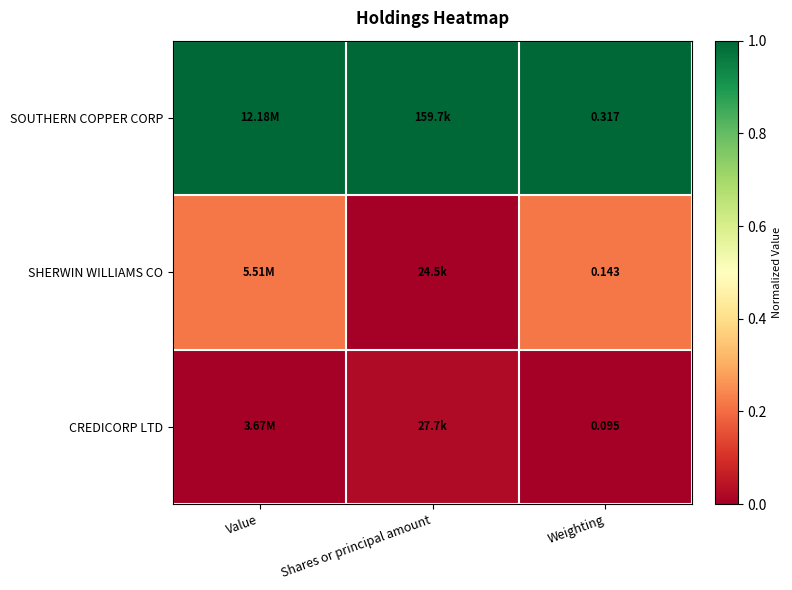

True or false: SOUTHERN COPPER CORP has a value of 1.0 at Shares or principal amount.

True